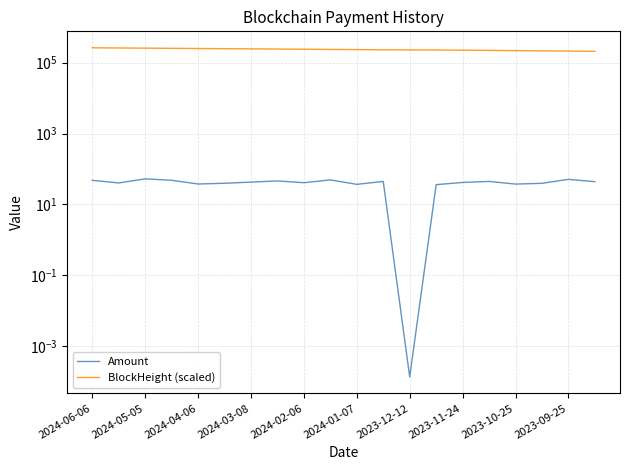

What is the value of the Amount point at the 12th from the left?

44.5